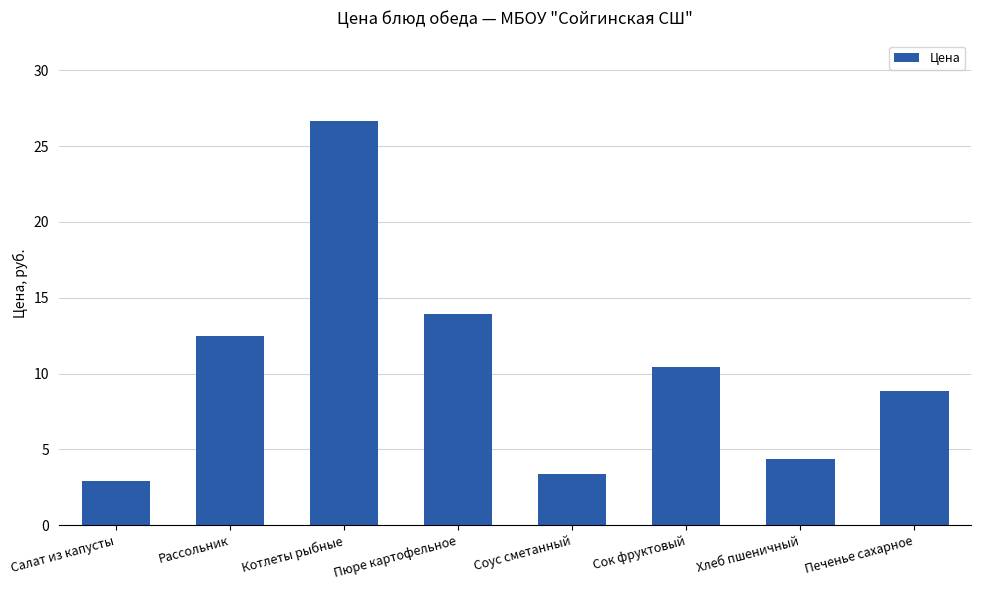

What is the label of the 1st bar from the right?

Печенье сахарное